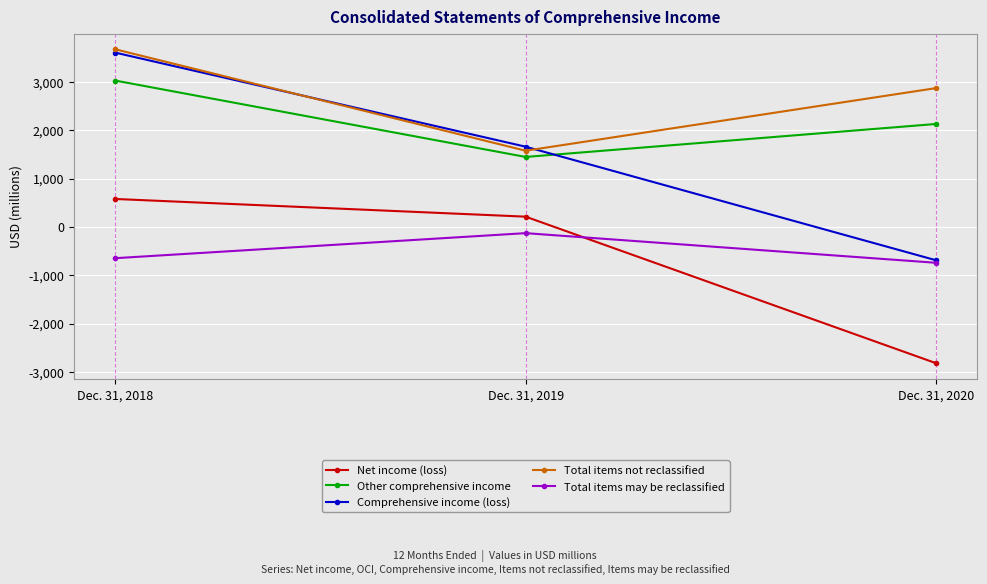

What are all the series names shown in the legend?

Net income (loss), Other comprehensive income, Comprehensive income (loss), Total items not reclassified, Total items may be reclassified